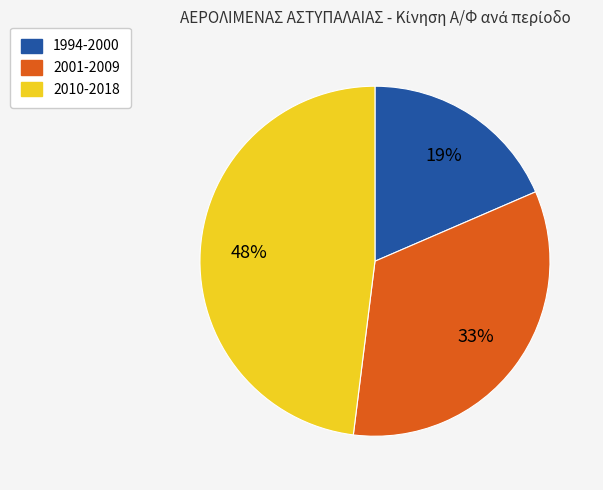

Does any single category account for the majority?

No